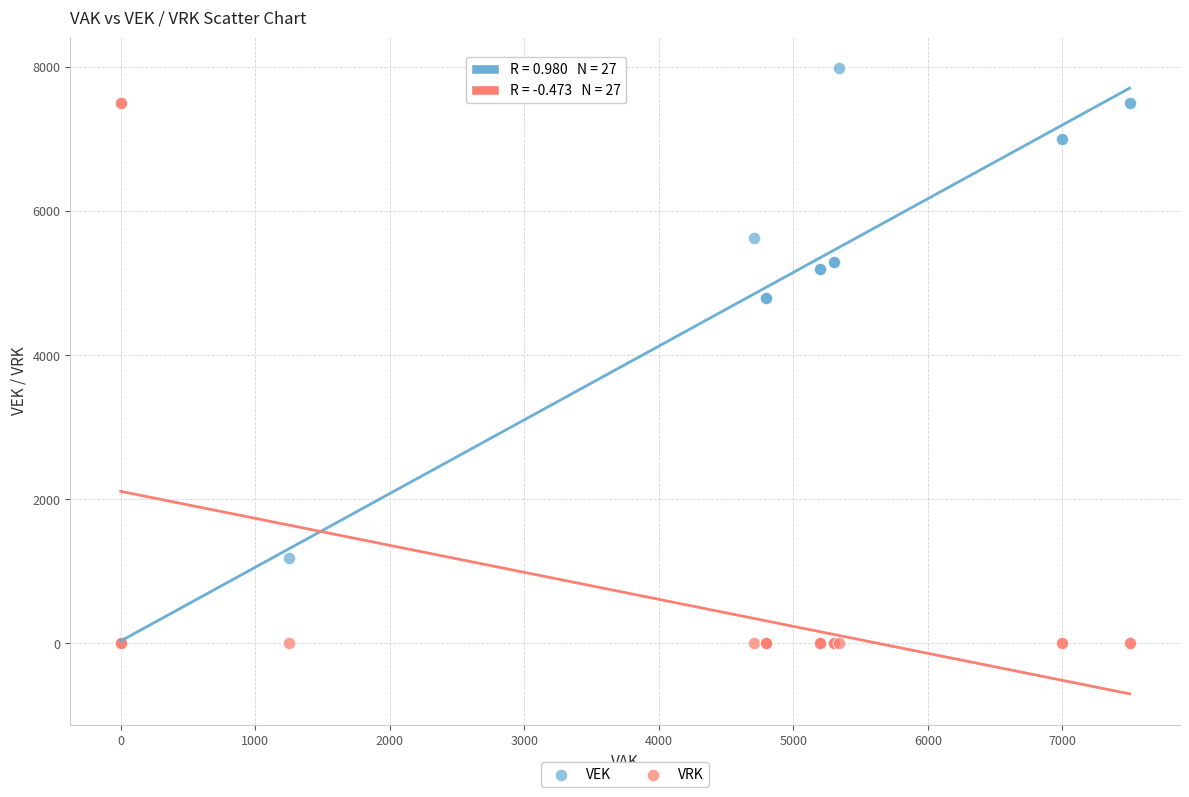

Which series reaches the maximum Y coordinate?

VEK